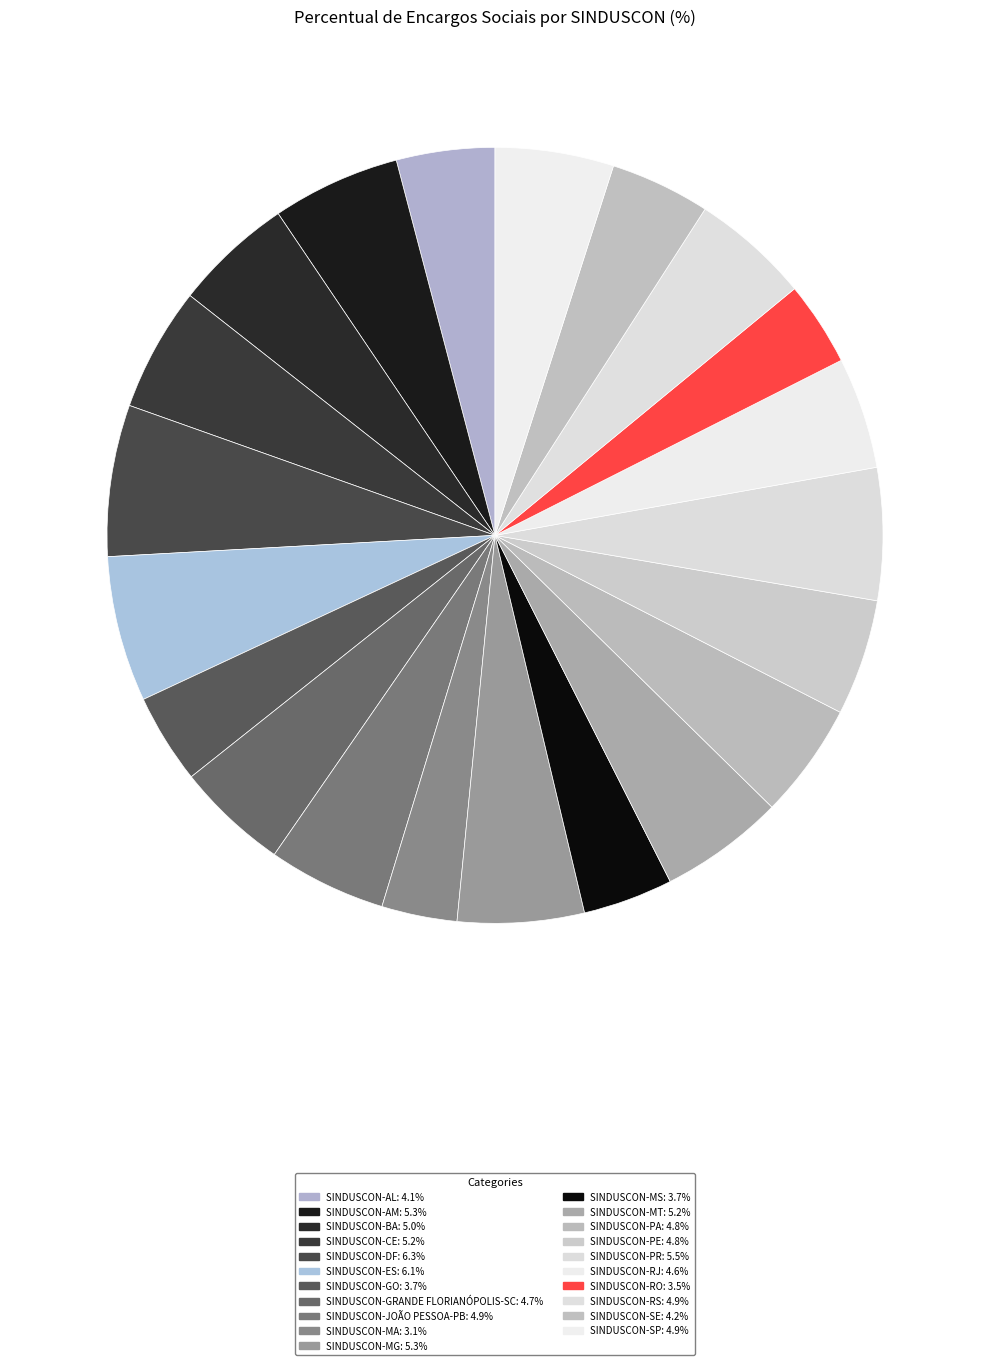

To the nearest percent, what is the average slice percentage?

5%